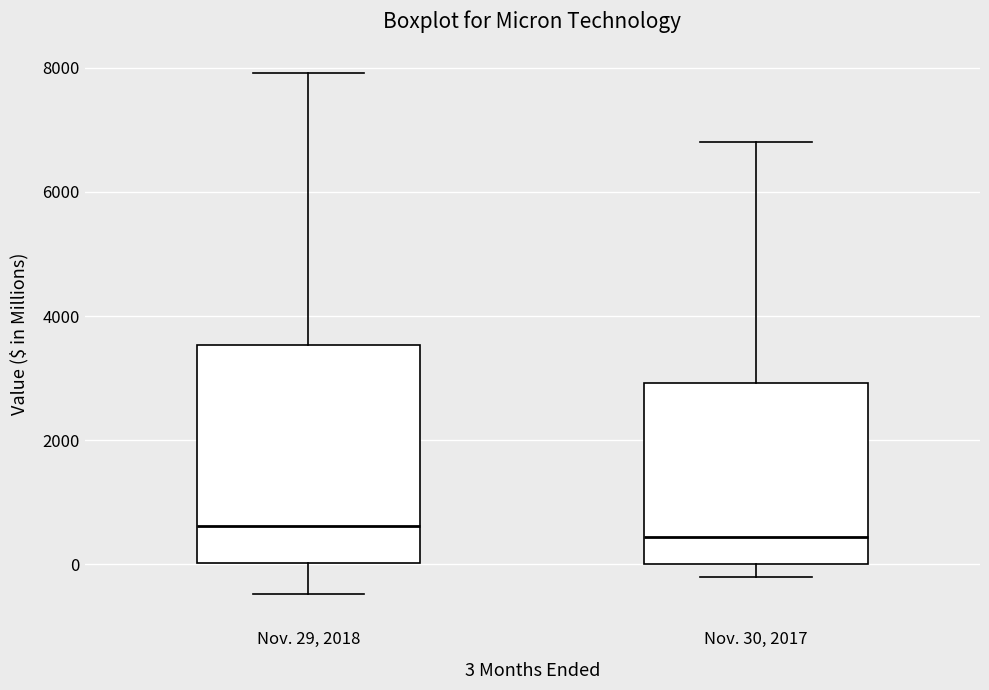

Comparing the boxes themselves (not the whiskers), which one is the tallest?

Nov. 29, 2018